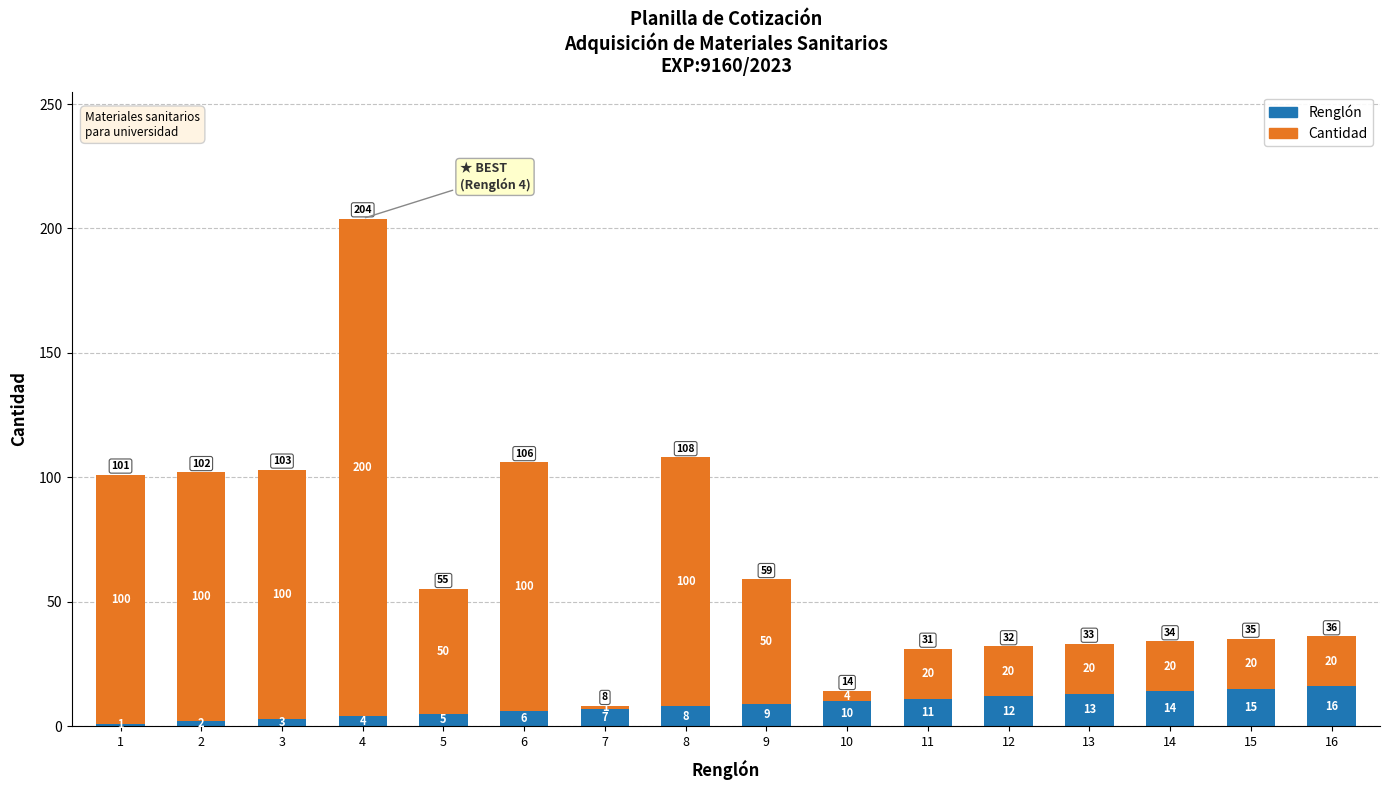

Does the chart contain any negative values?

No